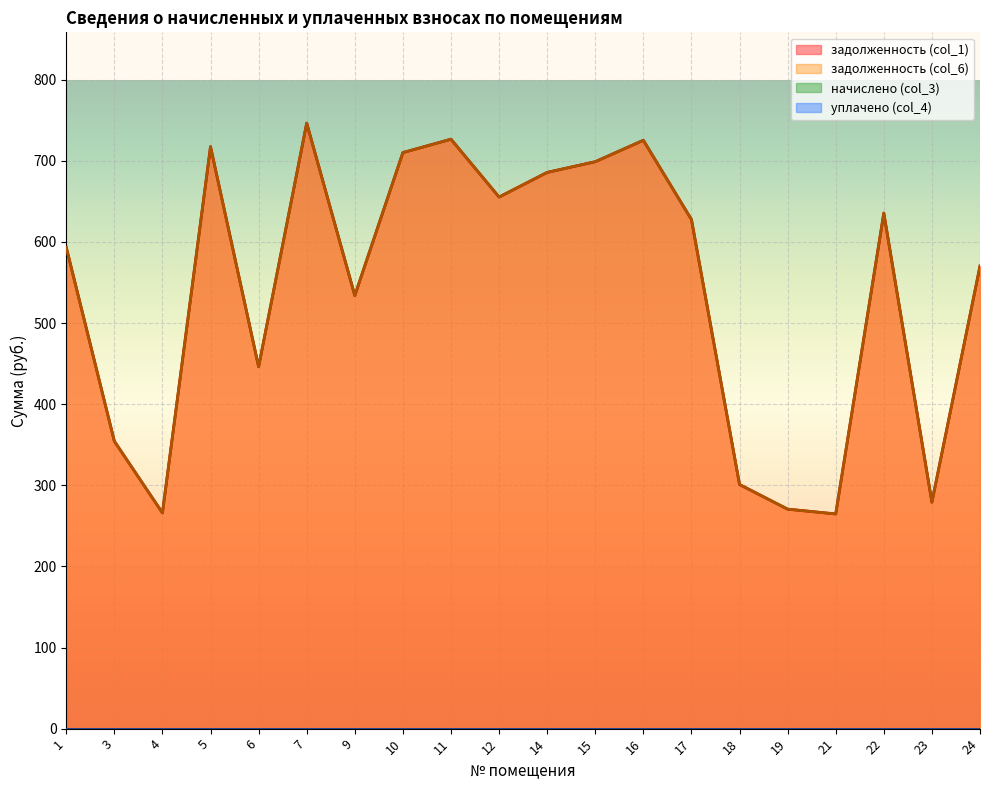

True or false: задолженность (col_1) and задолженность (col_6) cross at least once.

False